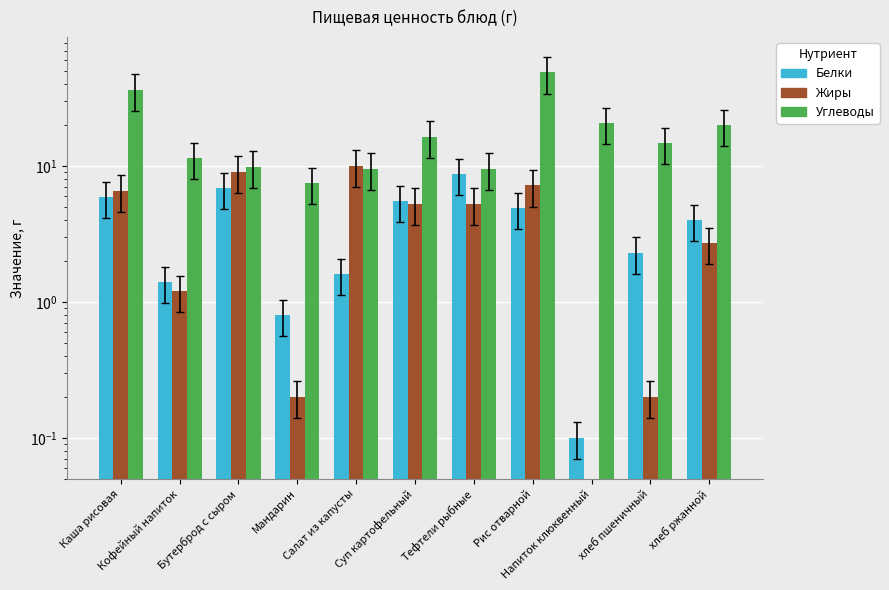

Which series has the largest range (max minus min)?

Углеводы